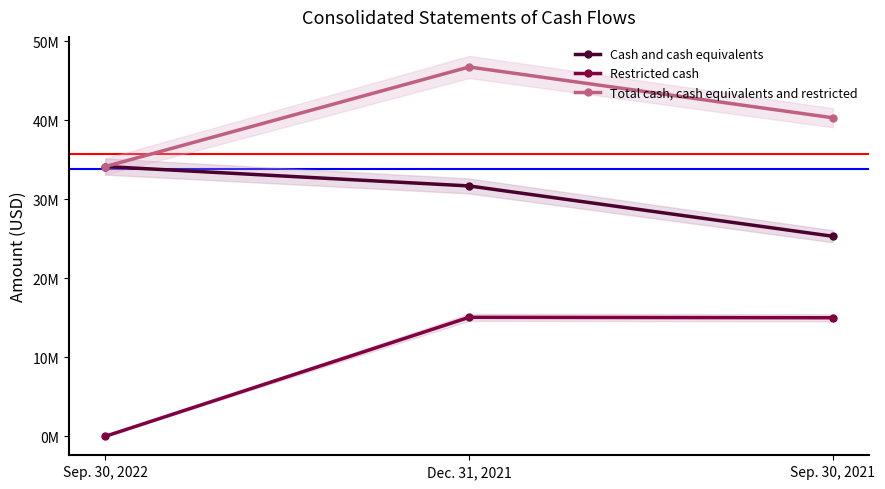

At which category is the sum across all series the highest?

Dec. 31, 2021